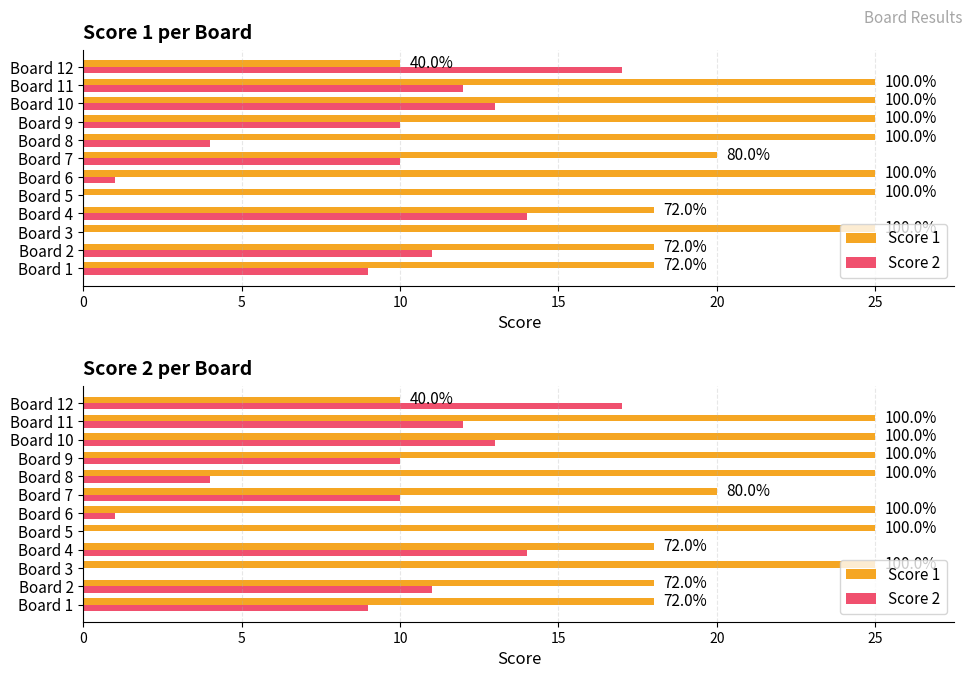

Rank the series by their maximum value, from highest to lowest.

Score 1, Score 2